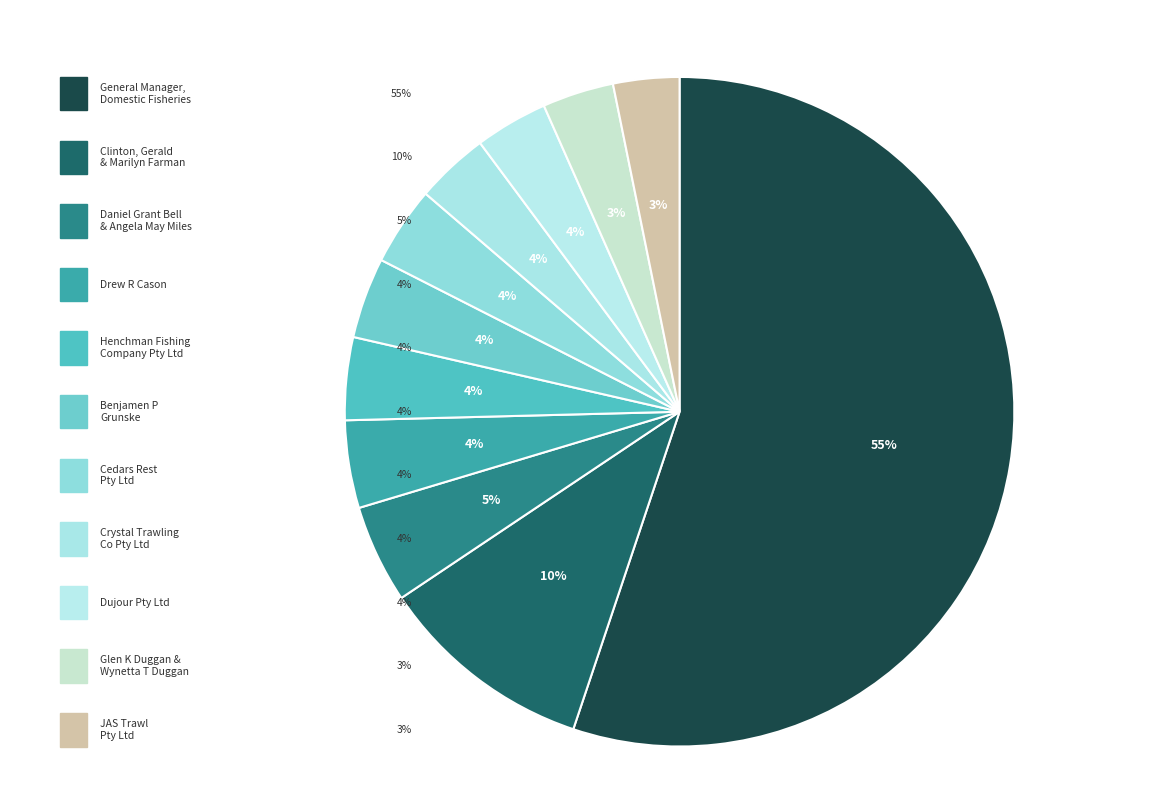

Between GLEN K DUGGAN & WYNETTA T DUGGAN and CEDARS REST PTY LTD, which is larger?

CEDARS REST PTY LTD